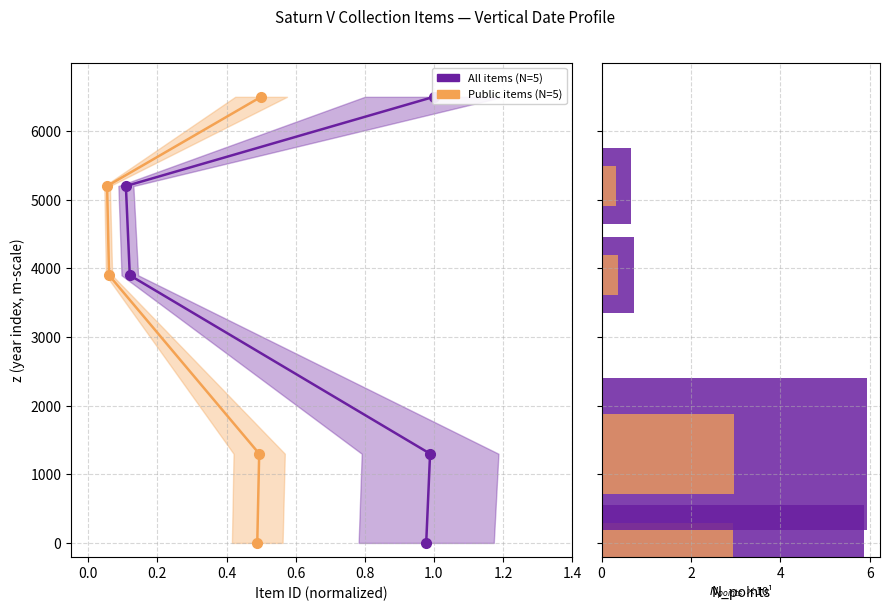

Between 0.6 and 0.0, which is larger?

0.6